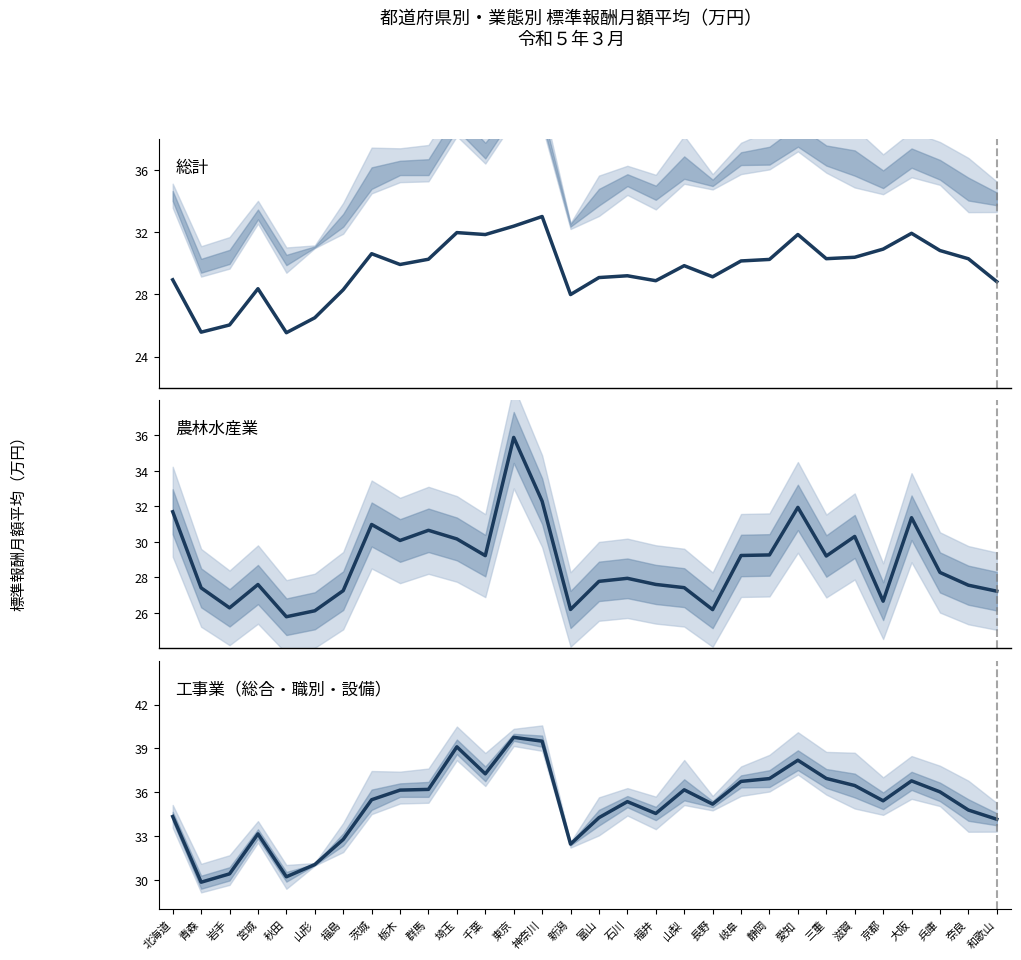

What position from the right is 新潟?

16